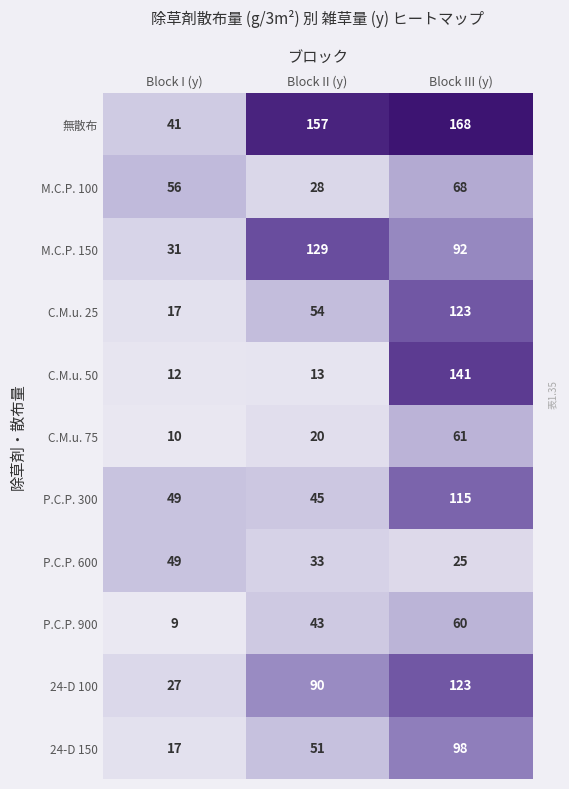

What is the difference between the maximum and minimum values in the C.M.u. 50 series?

129